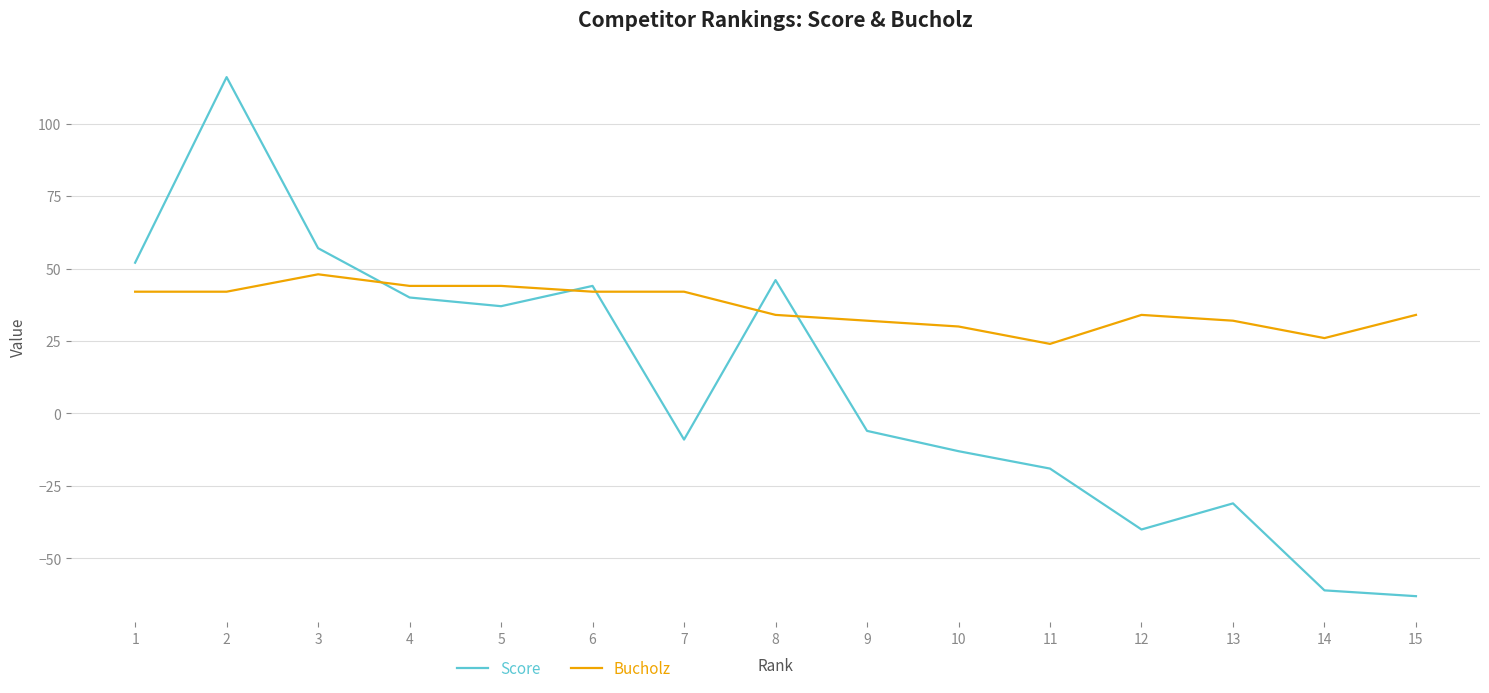

What is the difference between the Score values at 6 and 11?

63